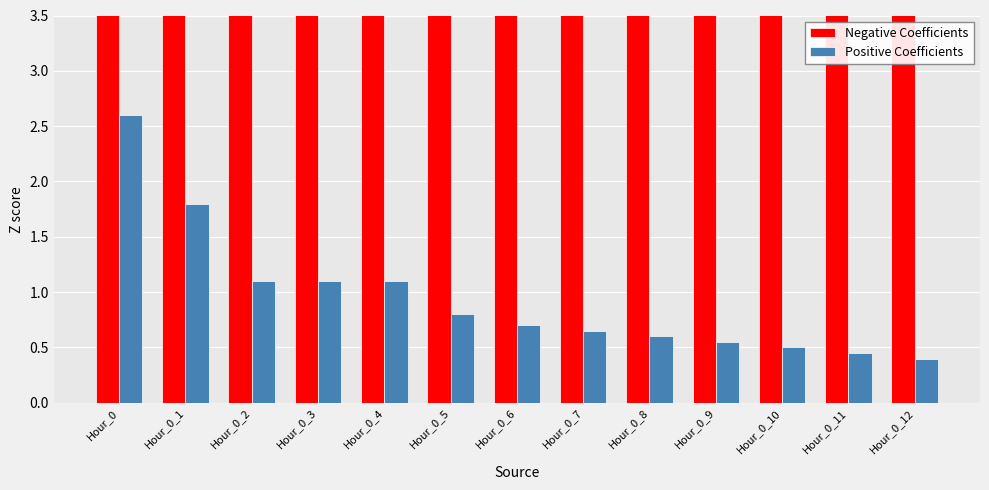

Rank the categories by Positive Coefficients value from lowest to highest.

Hour_0_12, Hour_0_11, Hour_0_10, Hour_0_9, Hour_0_8, Hour_0_7, Hour_0_6, Hour_0_5, Hour_0_2, Hour_0_3, Hour_0_4, Hour_0_1, Hour_0